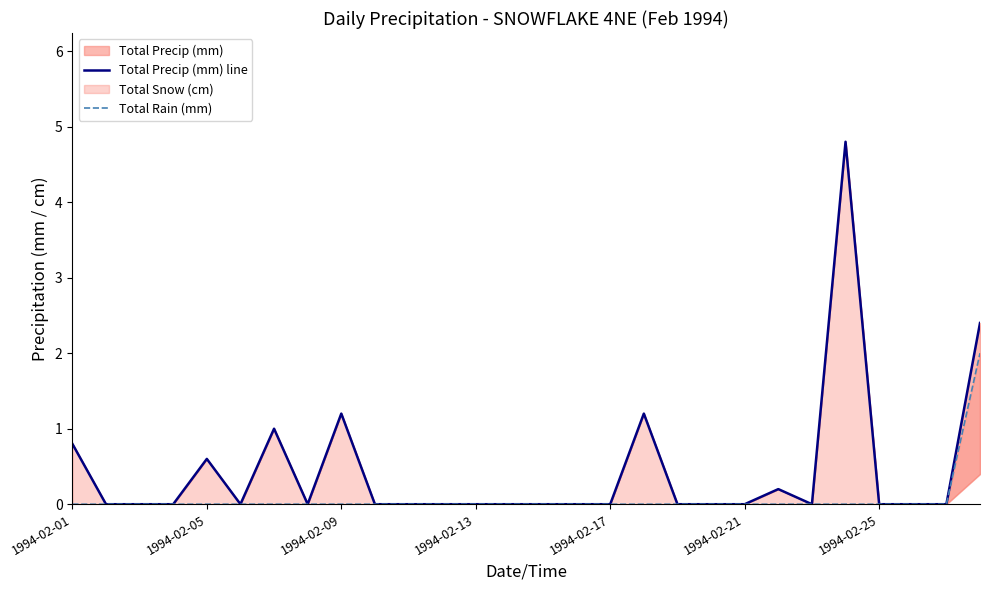

What is the highest value of the Total Rain (mm) series?

2.0